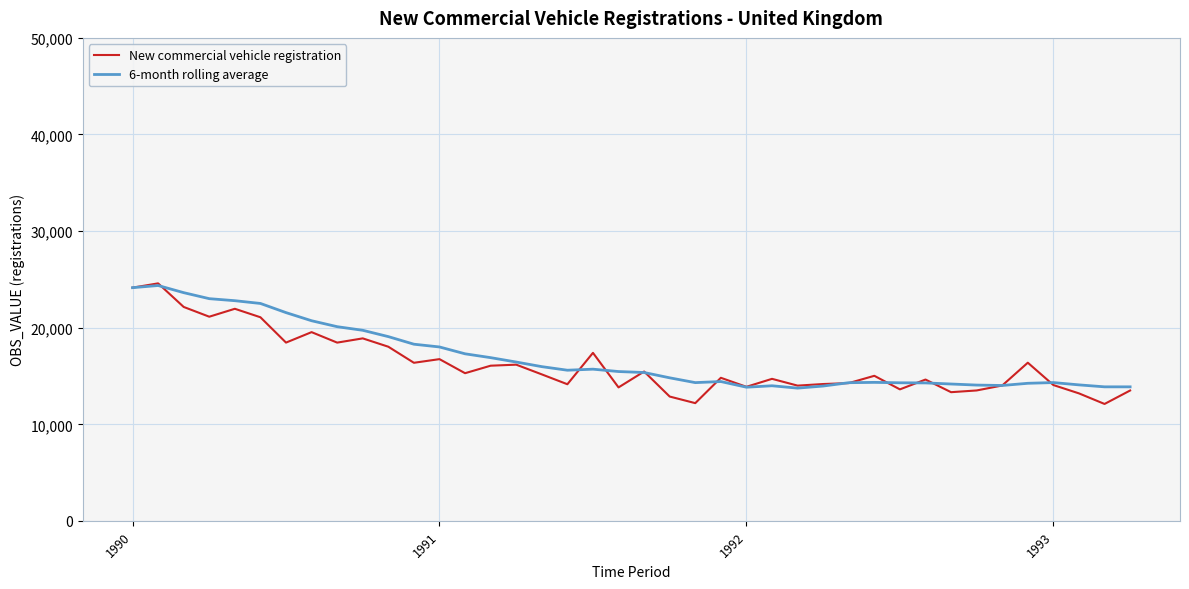

What is the maximum value shown in the chart?

24590.0